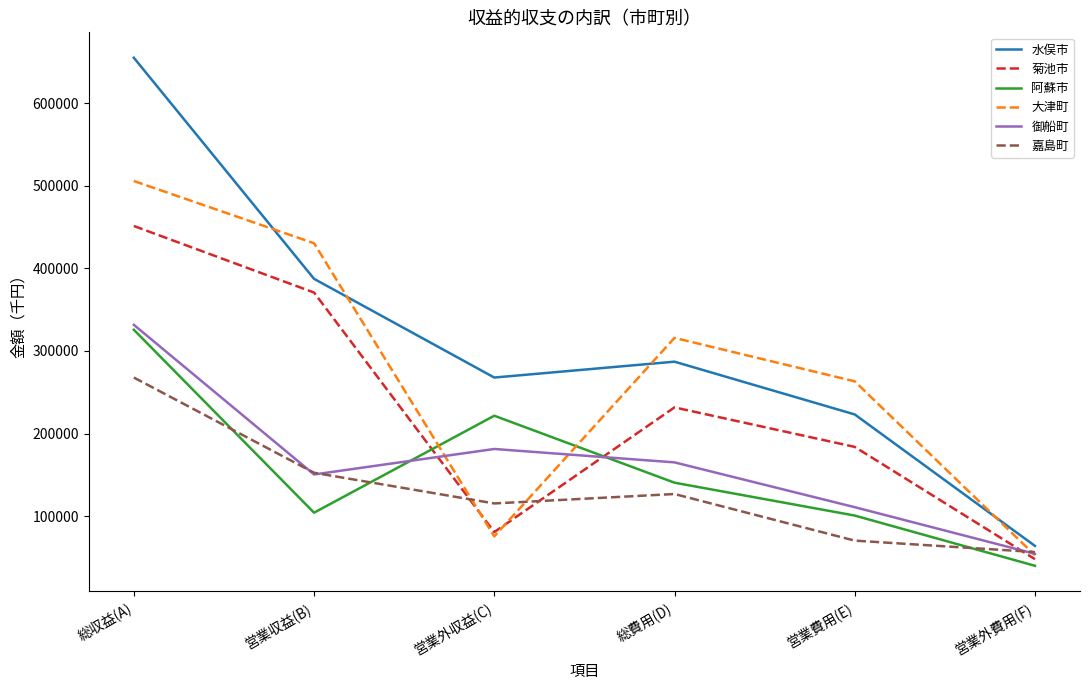

The 阿蘇市 series shows 88395 at 営業外収益(C). True or false?

False